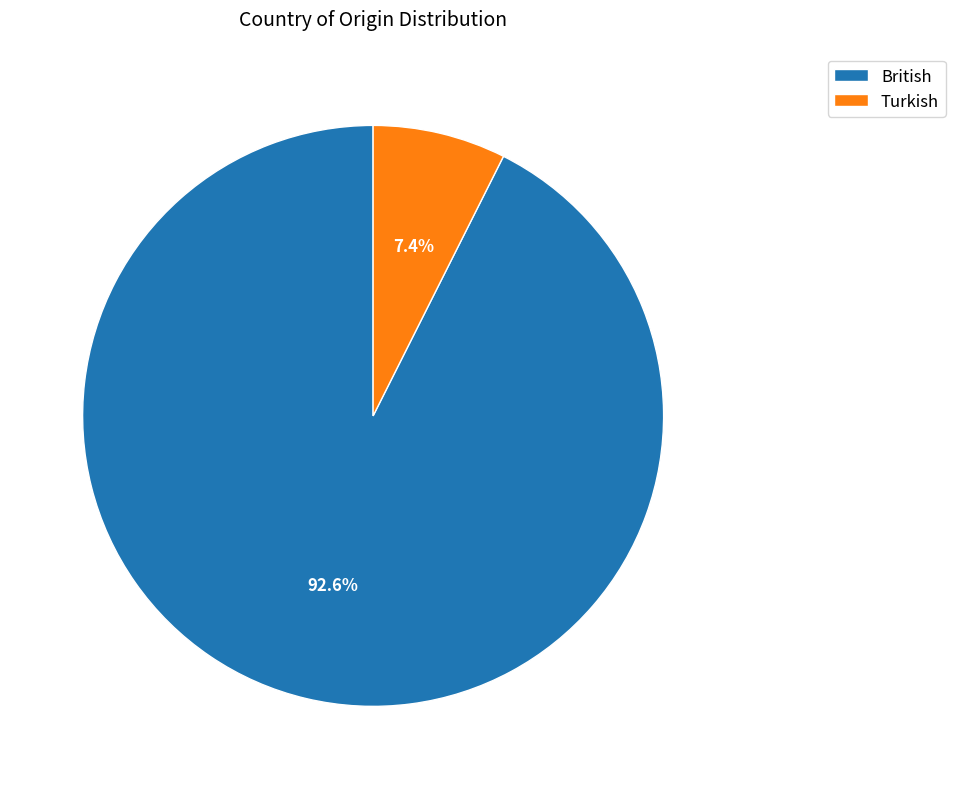

How many segments does this pie chart have?

2